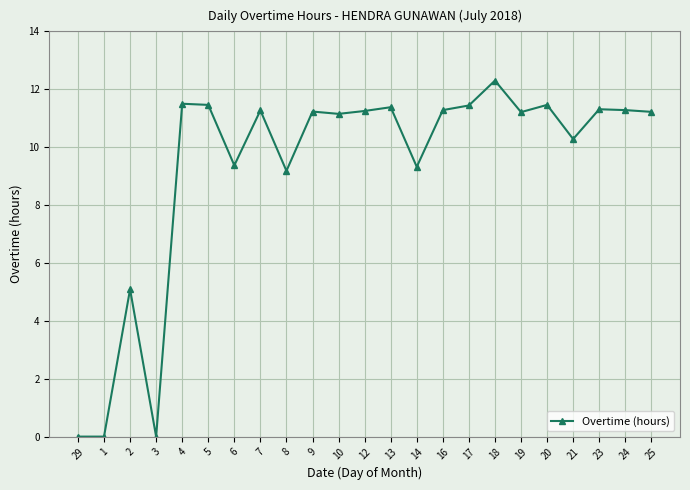

What is the difference between the maximum and second lowest values?

12.3